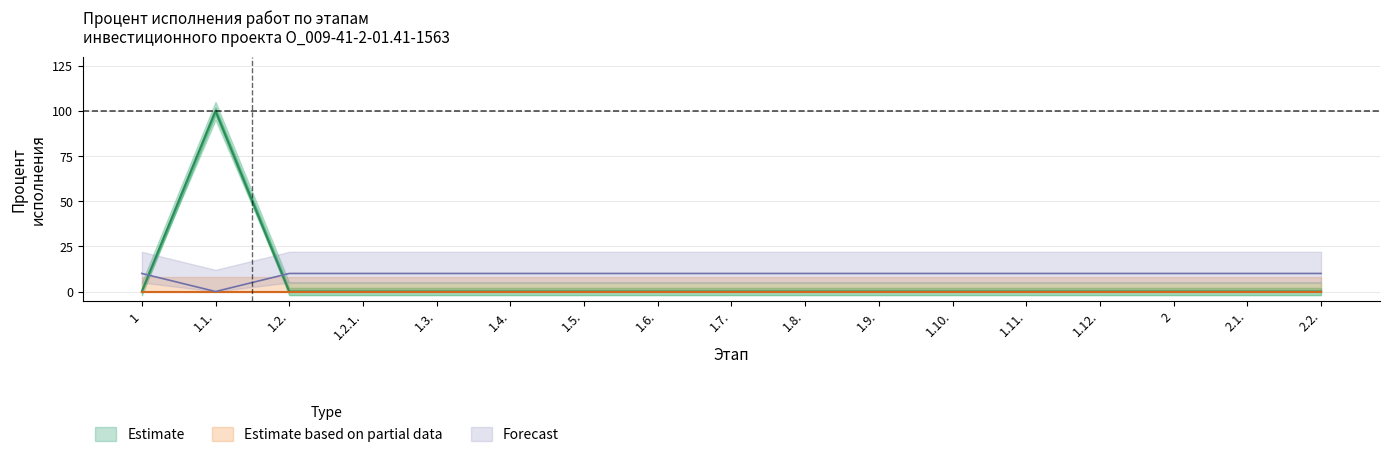

Which has a higher value, 1.3. or 1.10.?

1.3.